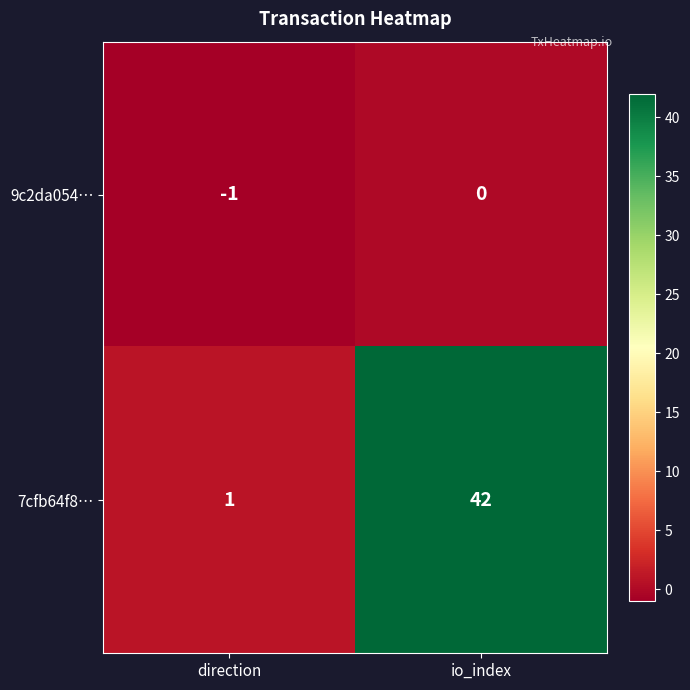

The 7cfb64f8… series shows 73 at io_index. True or false?

False